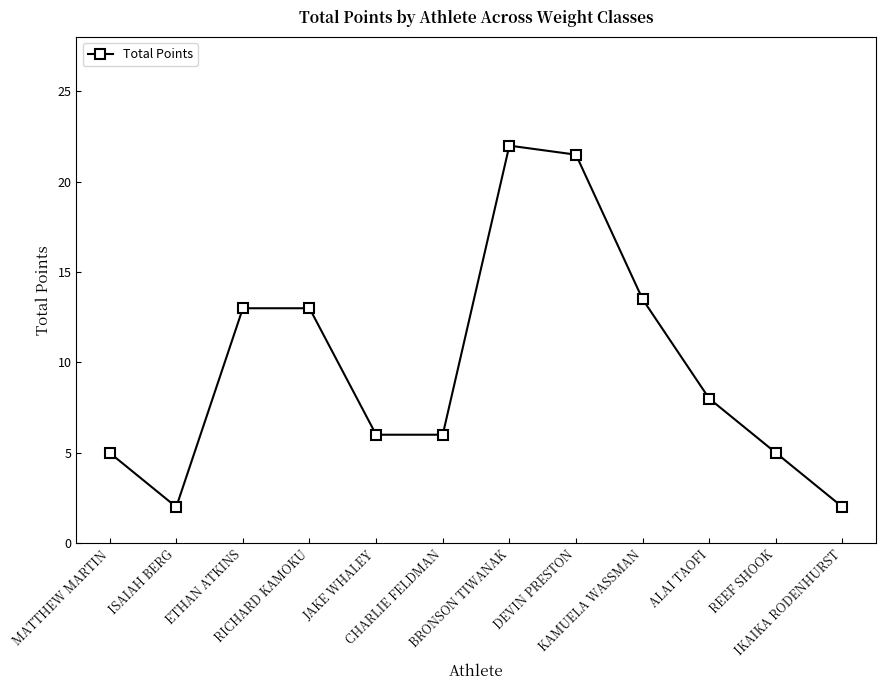

What is the greatest value displayed?

22.0